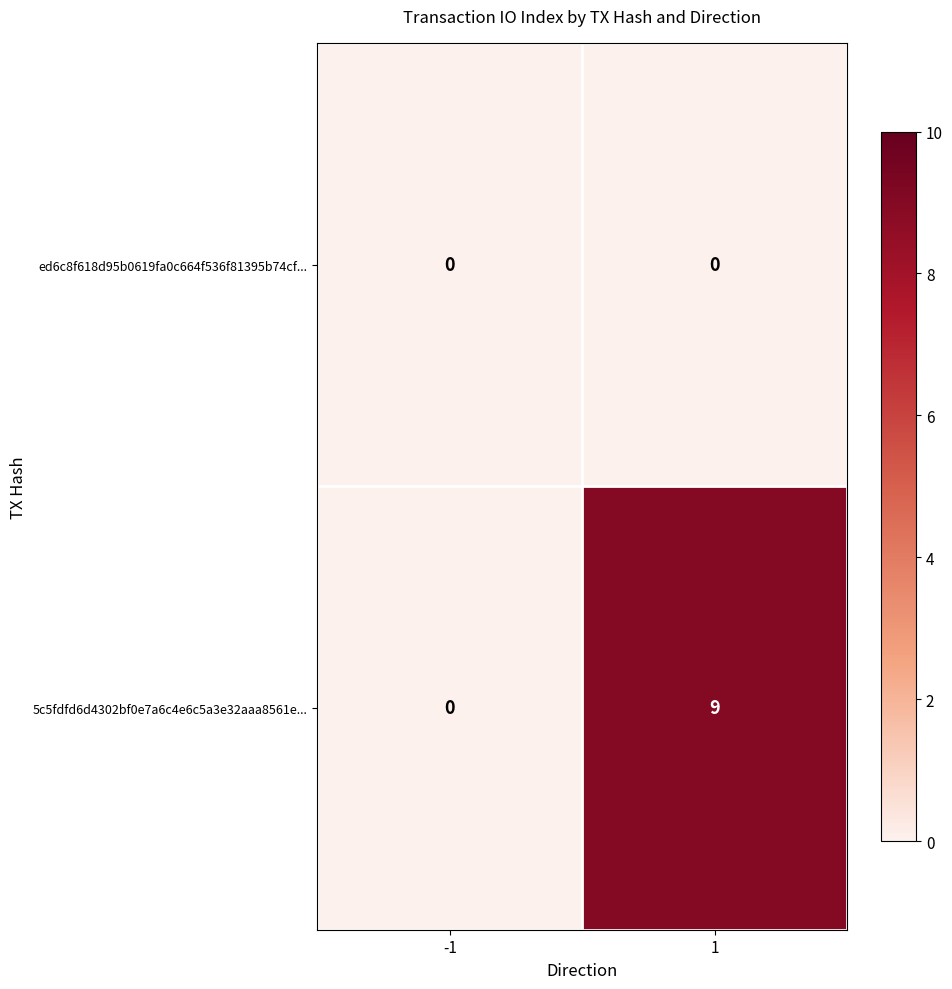

What is the maximum value shown in the chart?

9